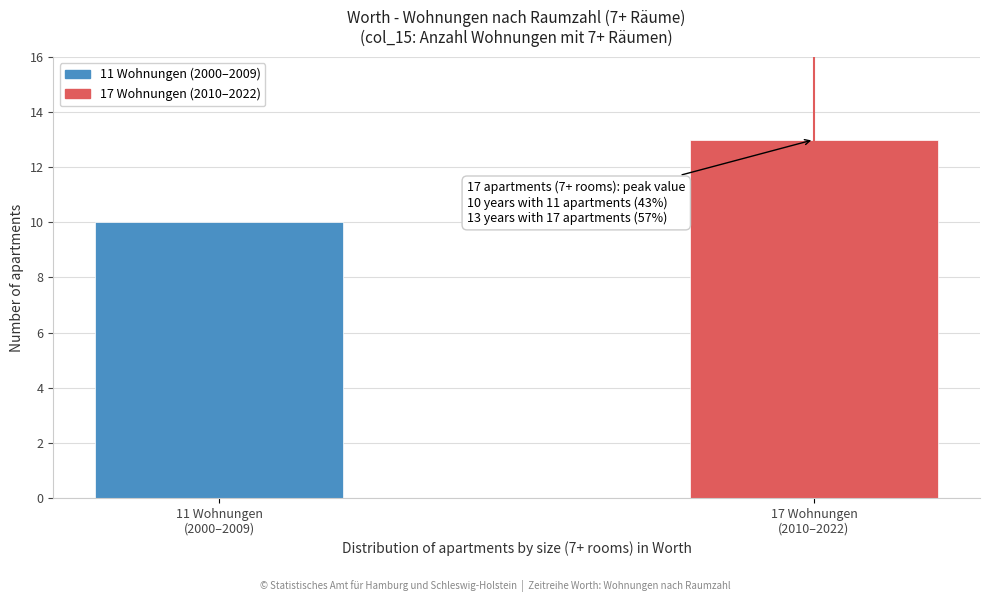

Reading right to left, extract all data points from this chart.

13	10